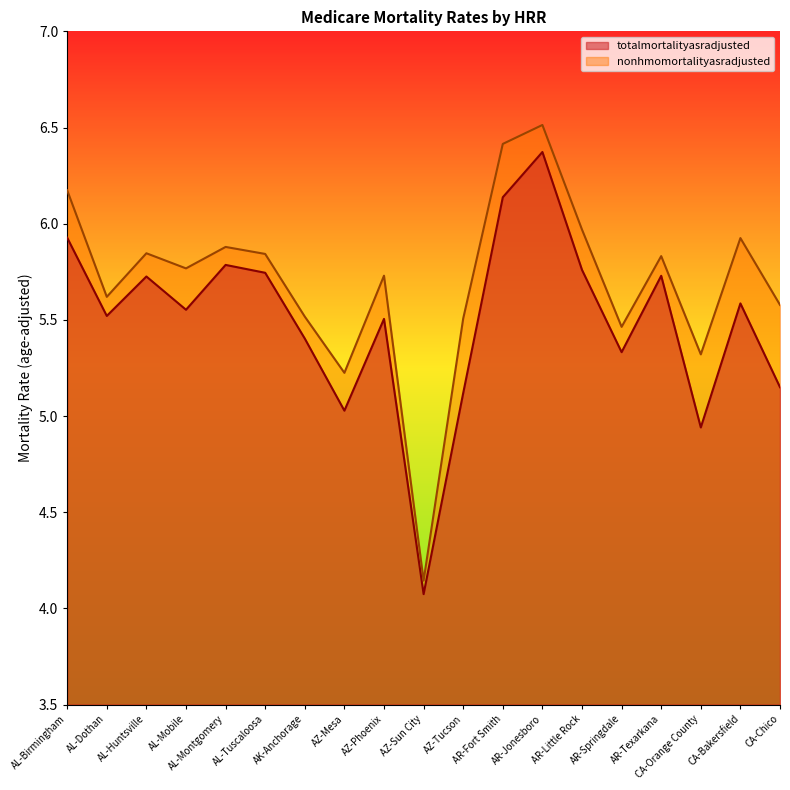

List the series in order of their overall mean, lowest first.

totalmortalityasradjusted, nonhmomortalityasradjusted